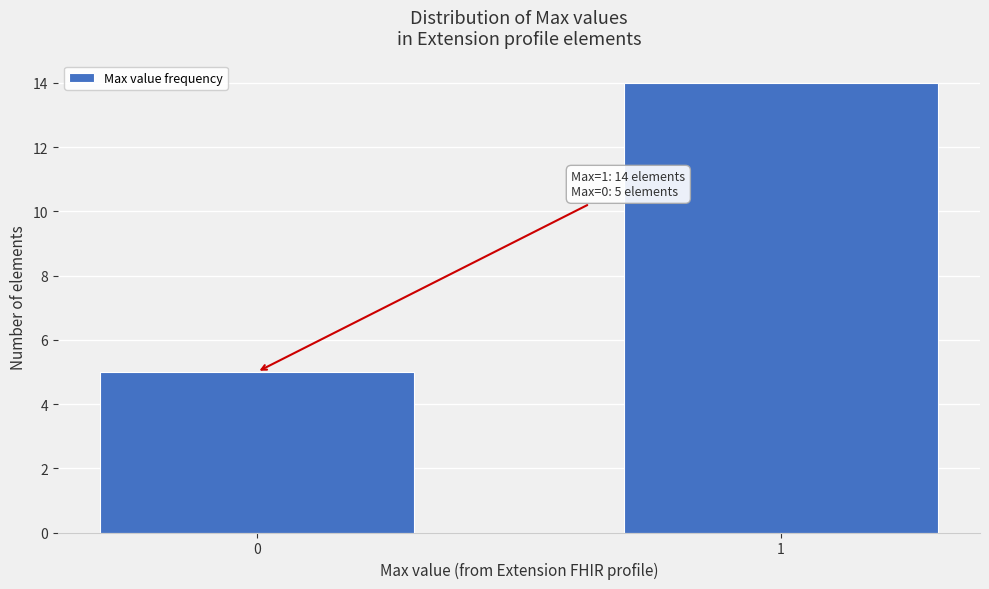

Reading left to right, transcribe all the data shown in this chart.

0=5	1=14